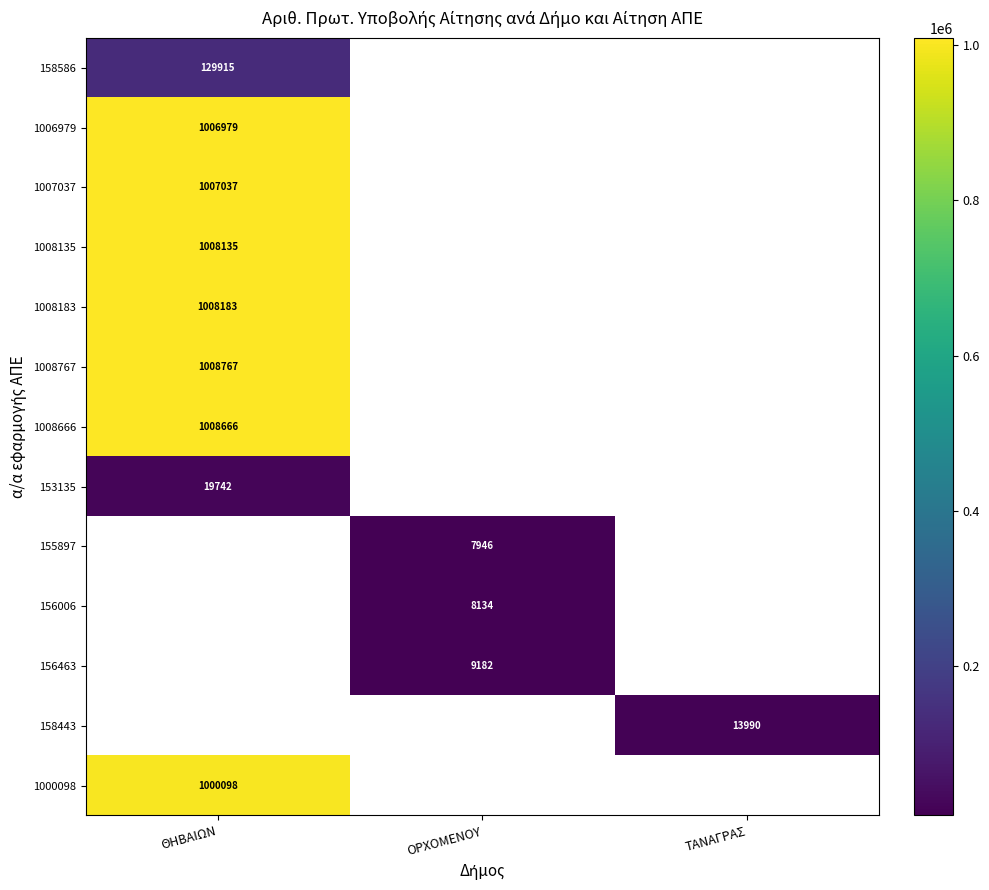

What is the maximum value shown in the chart?

1008767.0